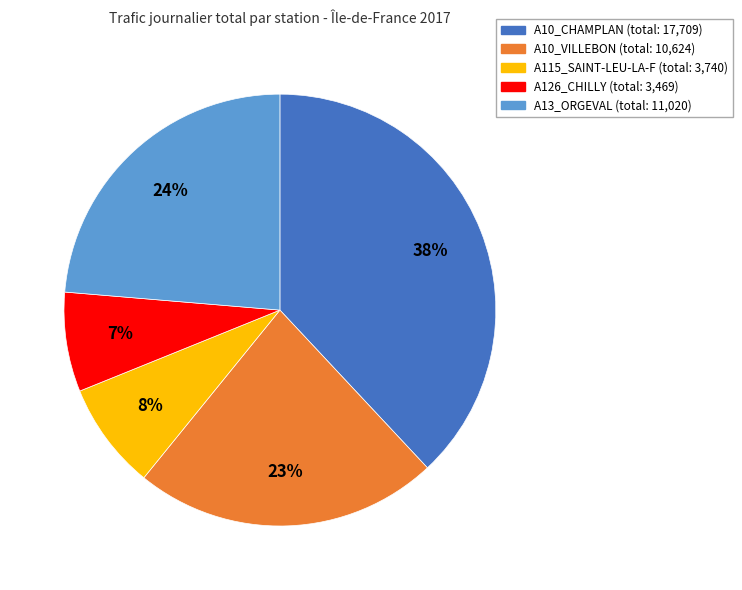

Is there any slice that represents more than half of the pie?

No